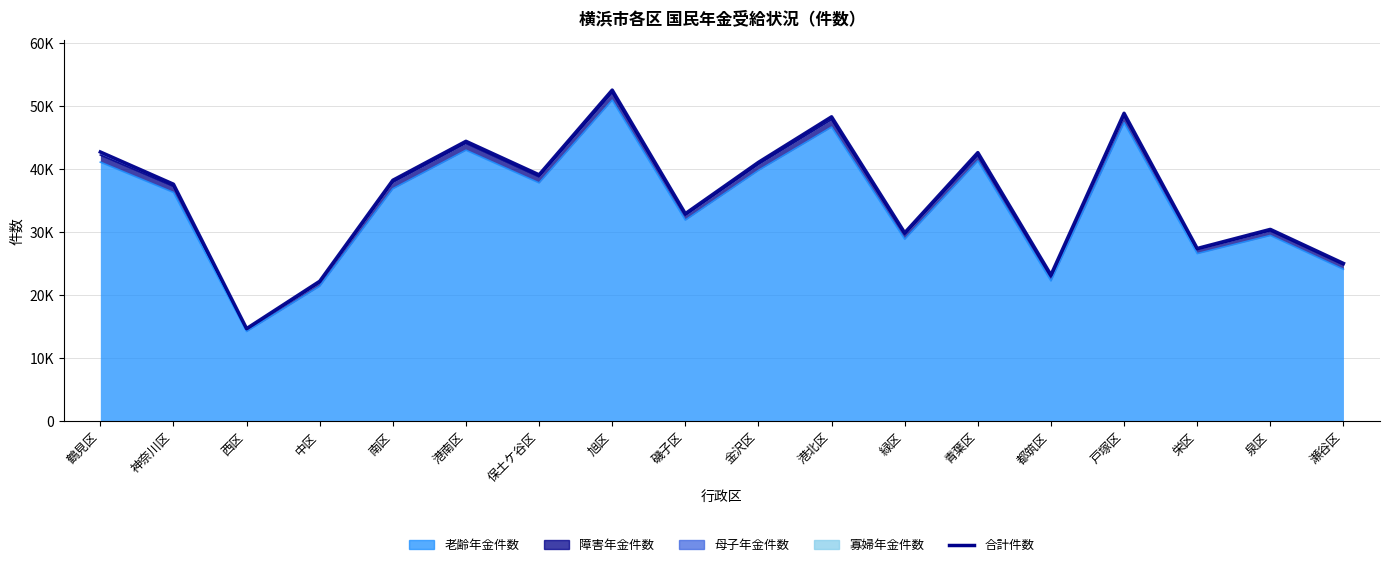

What is the label of the 6th point from the right?

青葉区